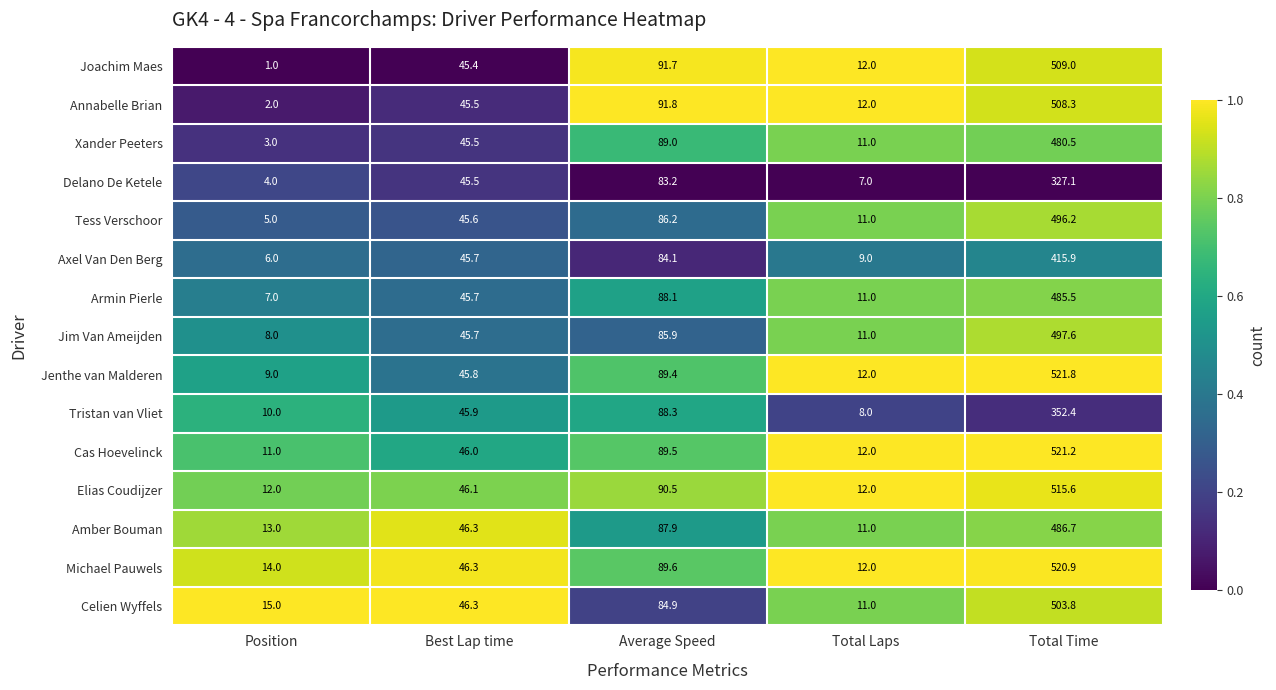

Rank the series at Average Speed from lowest to highest value.

Delano De Ketele, Axel Van Den Berg, Celien Wyffels, Jim Van Ameijden, Tess Verschoor, Amber Bouman, Armin Pierle, Tristan van Vliet, Xander Peeters, Jenthe van Malderen, Cas Hoevelinck, Michael Pauwels, Elias Coudijzer, Joachim Maes, Annabelle Brian